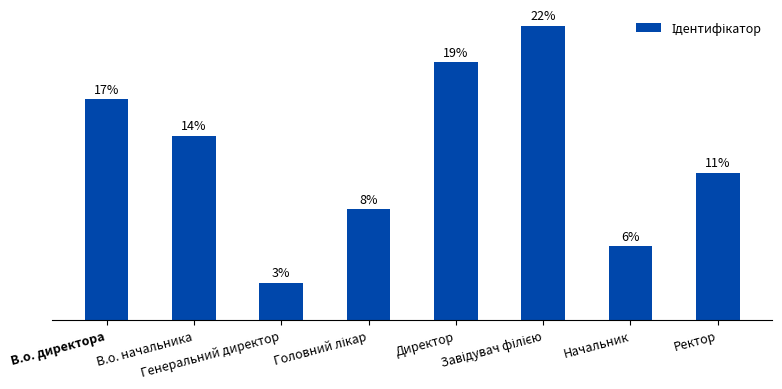

What is the difference between the values at В.о. директора and Головний лікар?

3